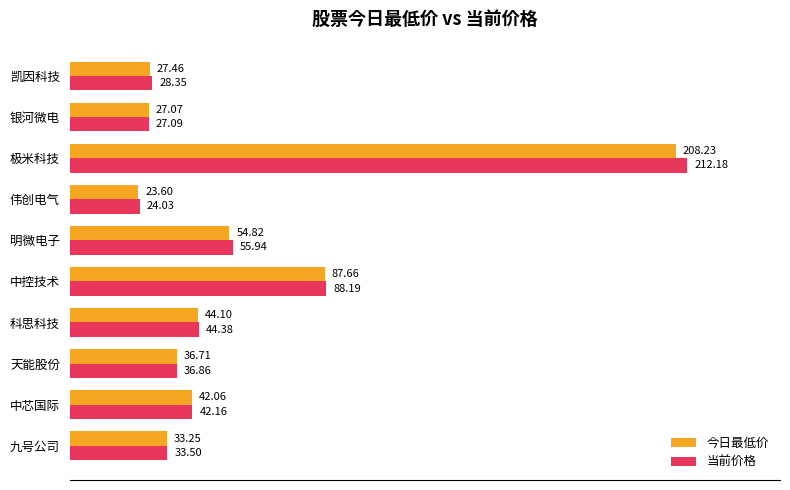

At which label does 当前价格 reach its minimum?

伟创电气